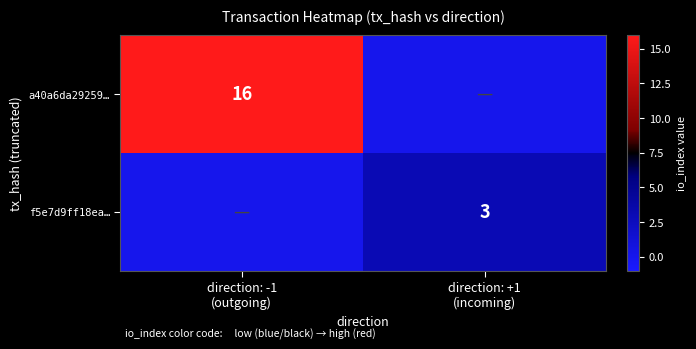

What is the sum of the a40a6da29259… values at direction: +1 (incoming) and direction: -1 (outgoing)?

16